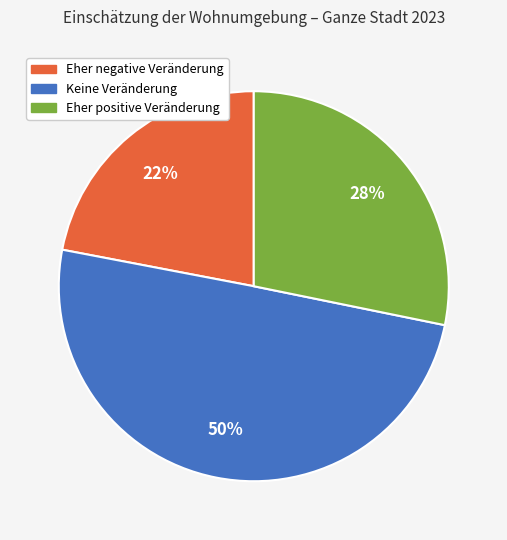

Does Eher negative Veränderung represent more than half of the total?

No